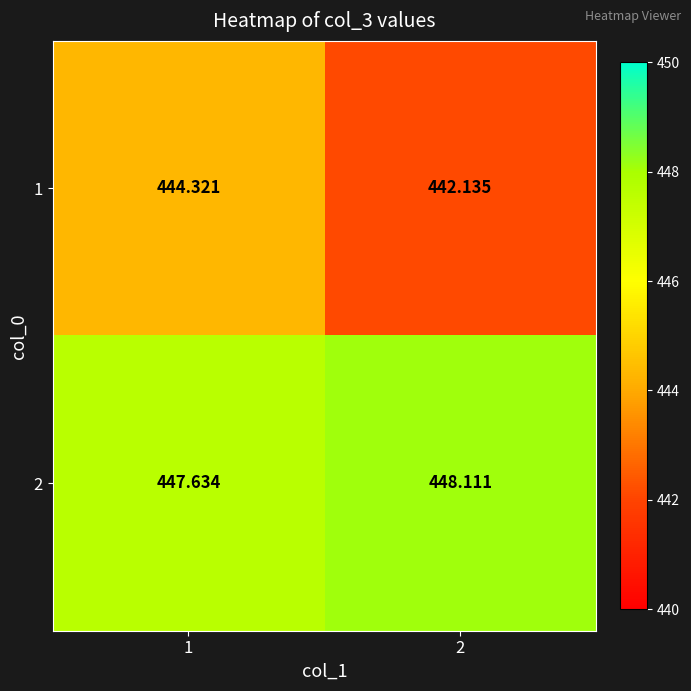

Is the value of 2 at 1 greater than the value of 1 at 1?

Yes